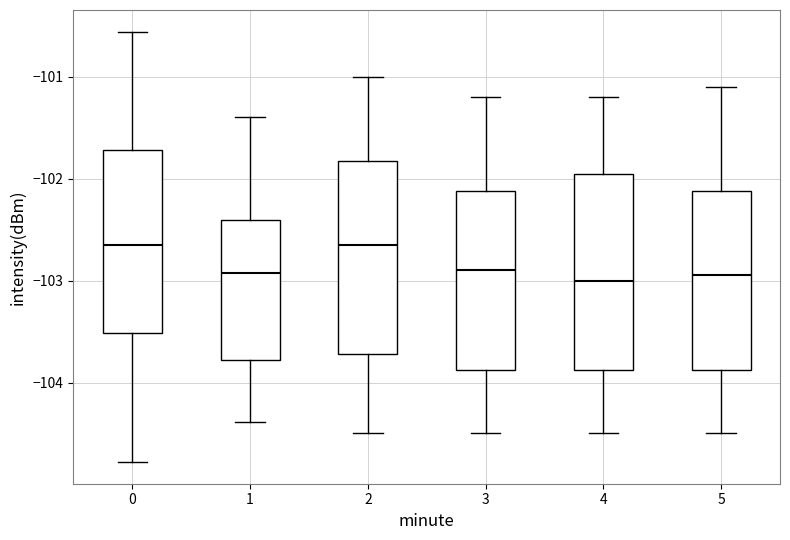

Reading left to right, read every box against the y-axis: the position of its median line, the range the box covers, and the ends of its whiskers. The values are not printed on the chart, so give them approximately, as read against the axis.

0: median -102.6, box -103.5 to -101.7, whiskers -104.8 to -100.6
1: median -102.9, box -103.8 to -102.4, whiskers -104.4 to -101.4
2: median -102.6, box -103.7 to -101.8, whiskers -104.5 to -101.0
3: median -102.9, box -103.9 to -102.1, whiskers -104.5 to -101.2
4: median -103.0, box -103.9 to -101.9, whiskers -104.5 to -101.2
5: median -102.9, box -103.9 to -102.1, whiskers -104.5 to -101.1